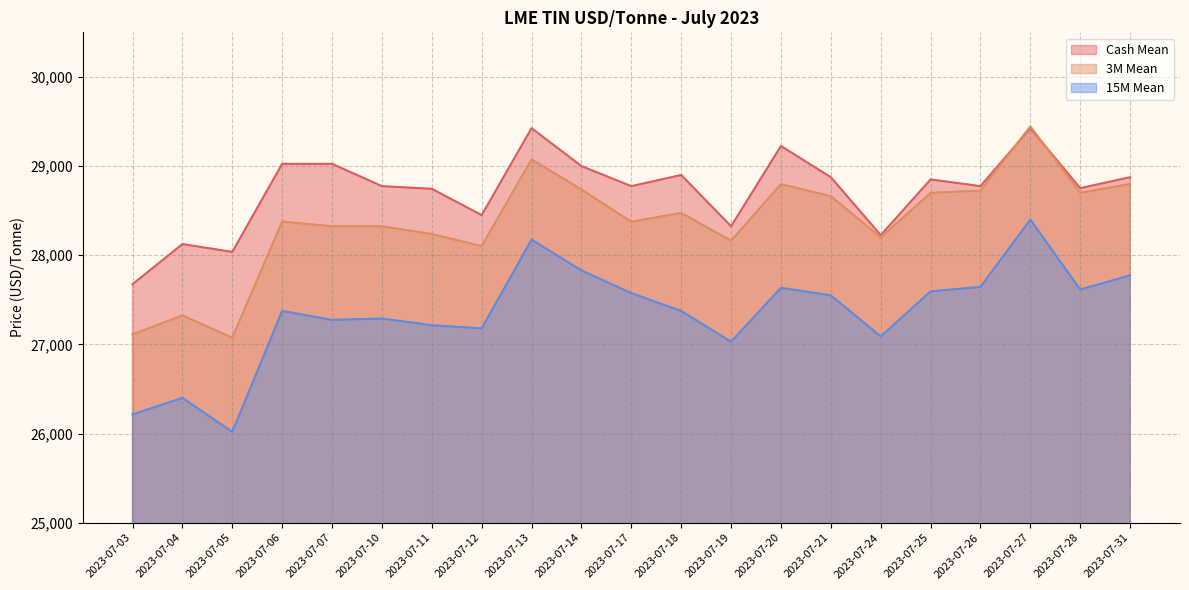

Reading left to right, what are all the values shown in this chart?

Cash Mean: 27675.0	28125.0	28037.5	29025.0	29025.0	28775.0	28745.0	28450.0	29425.0	29000.0	28775.0	28900.0	28325.0	29225.0	28875.0	28225.0	28850.0	28775.0	29425.0	28752.5	28875.0
3M Mean: 27112.5	27325.0	27075.0	28377.5	28325.0	28325.0	28237.5	28102.5	29075.0	28737.5	28375.0	28475.0	28162.5	28797.5	28662.5	28200.0	28700.0	28725.0	29445.0	28700.0	28800.0
15M Mean: 26215.0	26400.0	26020.0	27375.0	27275.0	27290.0	27215.0	27180.0	28175.0	27830.0	27575.0	27375.0	27030.0	27635.0	27550.0	27090.0	27595.0	27645.0	28400.0	27615.0	27775.0